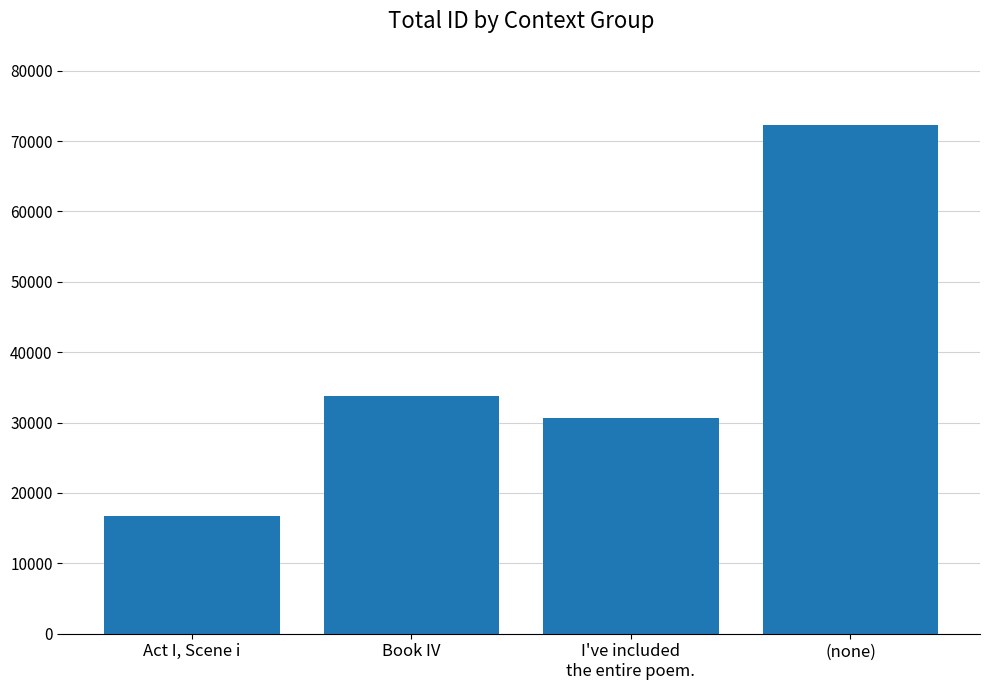

Reading left to right, what are all the values shown in this chart?

16715	33709	30675	72267